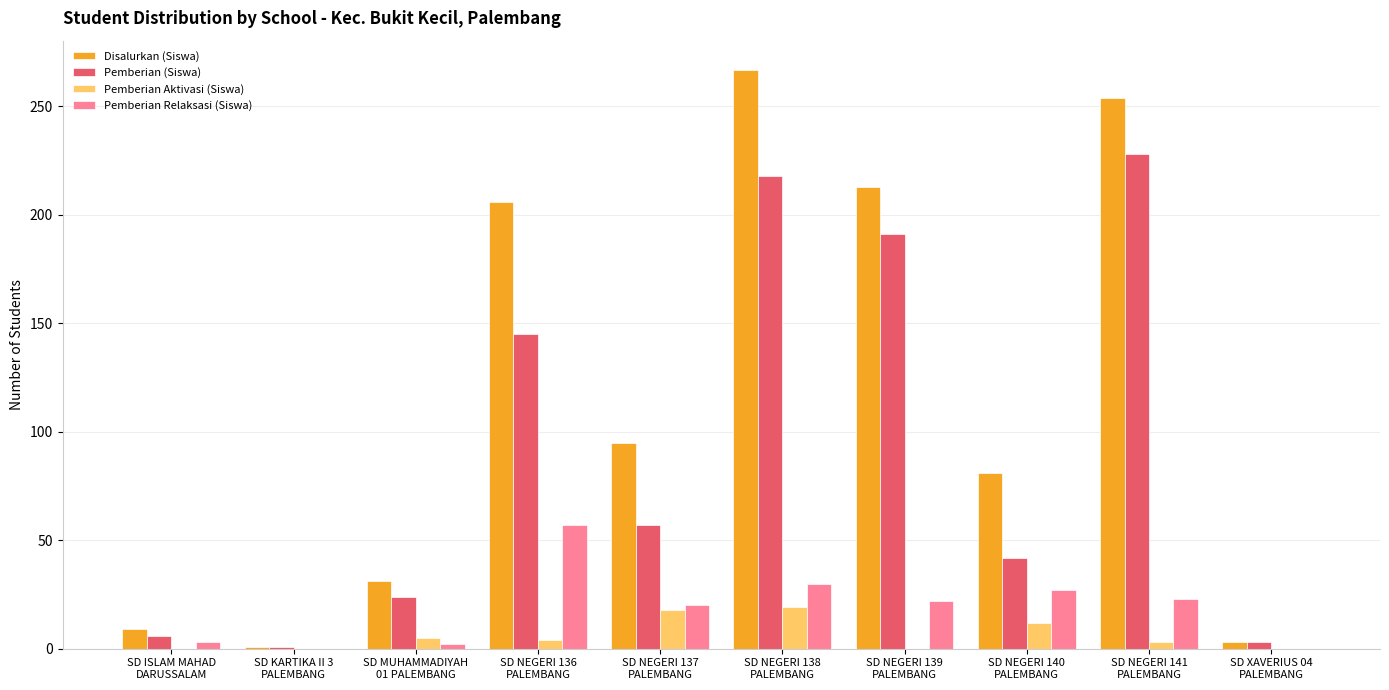

What is the maximum value shown in the chart?

267